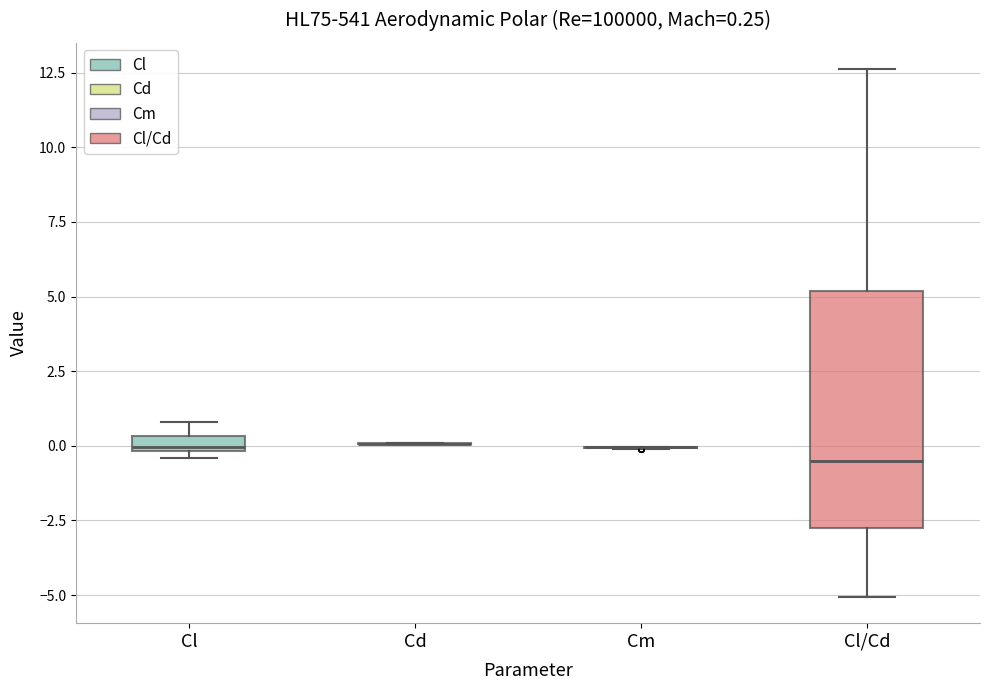

Which box is the tallest, from its lower edge to its upper edge?

Cl/Cd